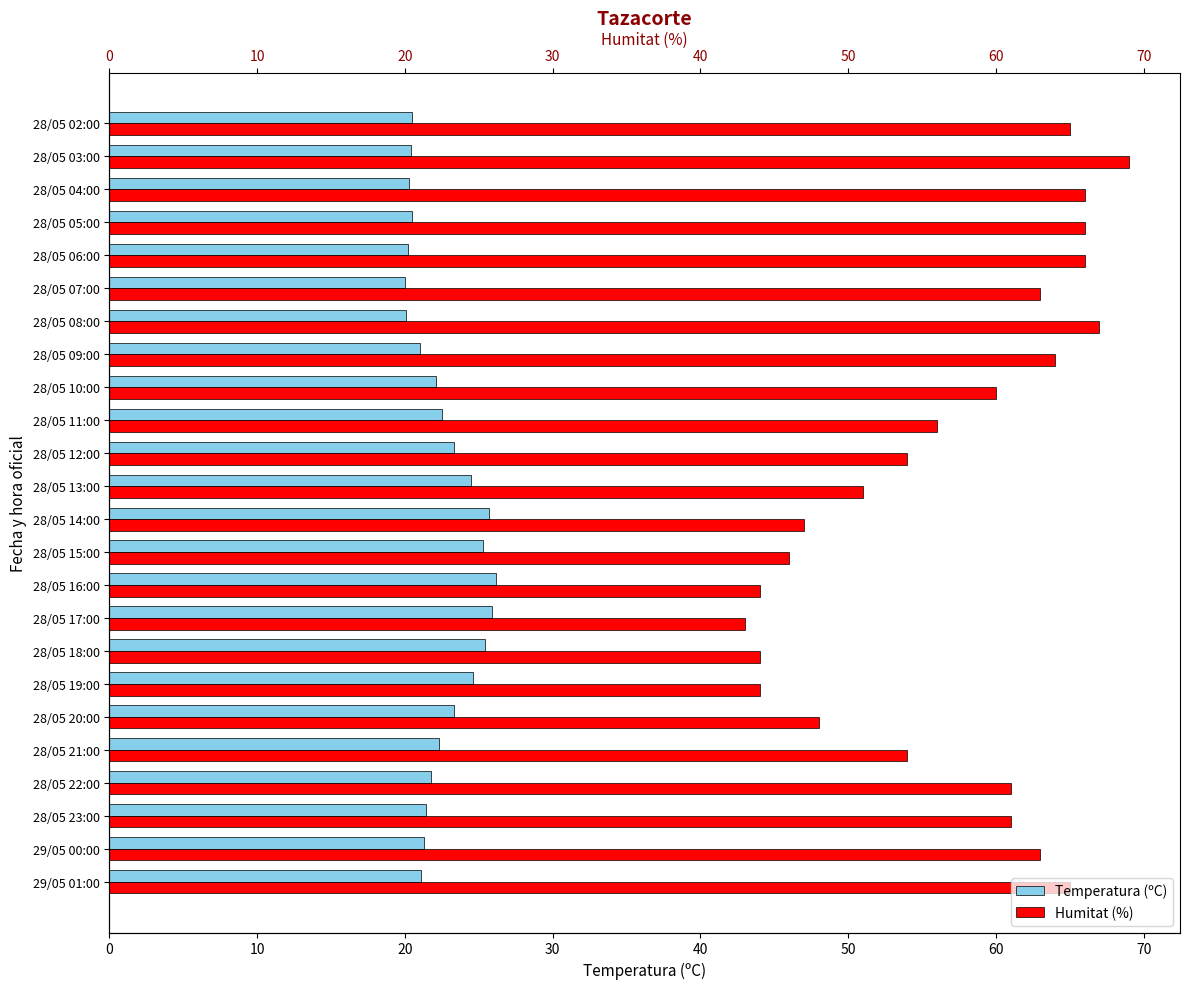

Which has a higher value, 12 or 10?

10